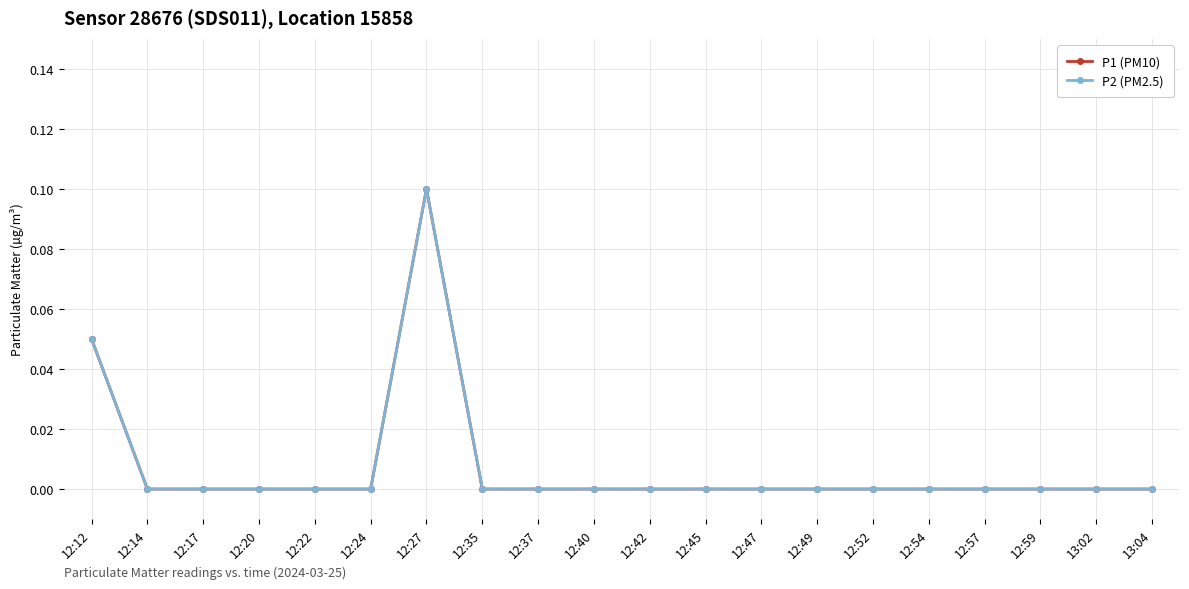

What is the label of the 2nd point from the left?

12:14